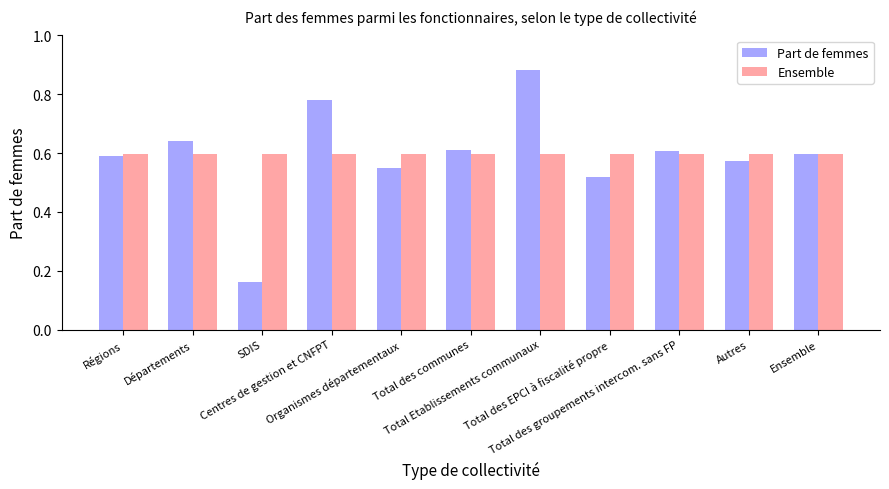

Count the Part de femmes values in the range 0 to 1.

11